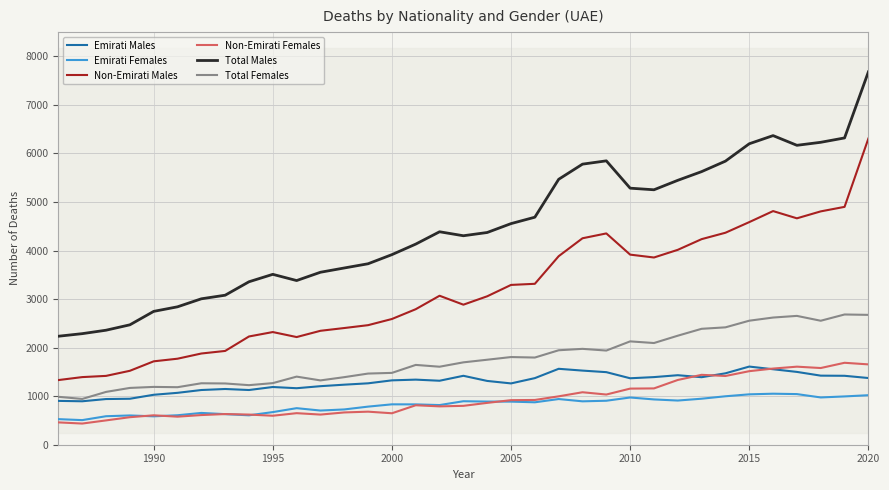

Reading right to left, what are all the values shown in this chart?

Emirati Males: 1374	1420	1423	1500	1555	1610	1471	1391	1432	1393	1369	1495	1527	1564	1372	1263	1314	1420	1318	1341	1326	1265	1237	1206	1164	1189	1127	1148	1127	1069	1029	947	941	895	903
Emirati Females: 1020	995	974	1043	1051	1038	998	948	910	933	973	906	894	941	874	888	889	896	817	831	832	785	727	704	753	672	606	630	655	607	585	603	587	507	527
Non-Emirati Males: 6307	4900	4807	4664	4813	4586	4367	4235	4015	3857	3916	4353	4253	3884	3315	3292	3058	2885	3069	2792	2590	2463	2404	2347	2218	2321	2230	1932	1879	1772	1718	1523	1418	1393	1332
Non-Emirati Females: 1655	1688	1580	1608	1569	1515	1416	1440	1334	1160	1156	1034	1081	997	922	918	862	801	790	813	648	681	665	621	650	597	621	632	611	578	606	567	501	436	460
Total Males: 7681	6320	6230	6168	6368	6200	5842	5626	5447	5252	5285	5848	5780	5468	4687	4555	4372	4305	4387	4133	3916	3728	3641	3553	3382	3510	3357	3080	3006	2841	2747	2470	2359	2288	2235
Total Females: 2675	2683	2554	2654	2620	2555	2418	2388	2246	2095	2129	1940	1975	1946	1796	1806	1751	1697	1607	1644	1480	1466	1392	1325	1403	1269	1227	1262	1266	1185	1191	1170	1088	943	987